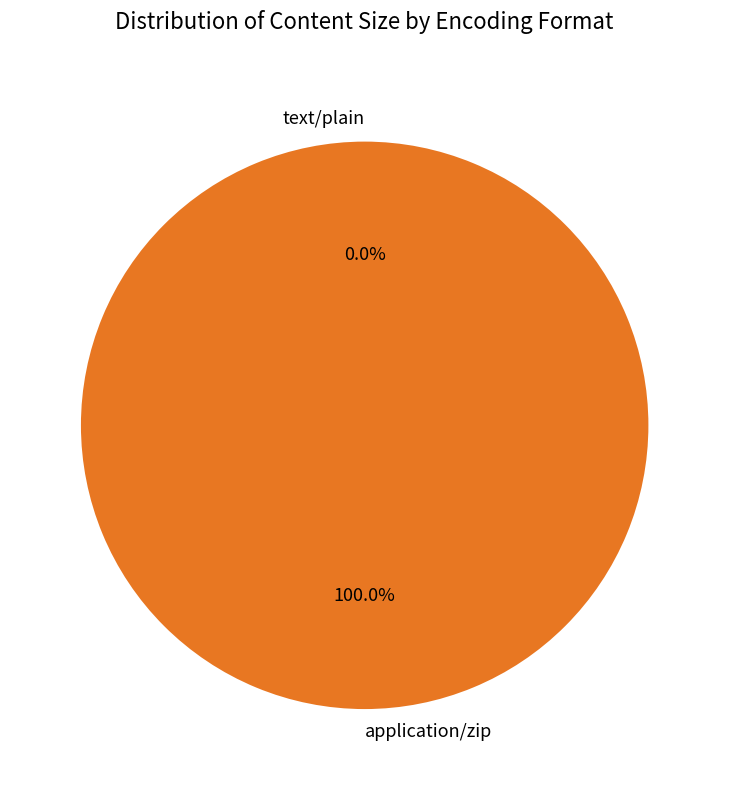

Is there a majority slice in this chart?

Yes